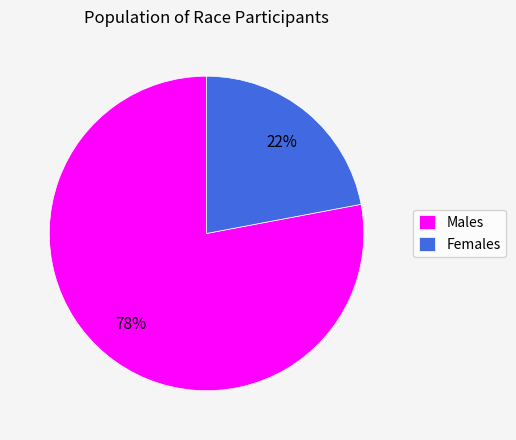

What is the smallest slice in the pie chart?

Females